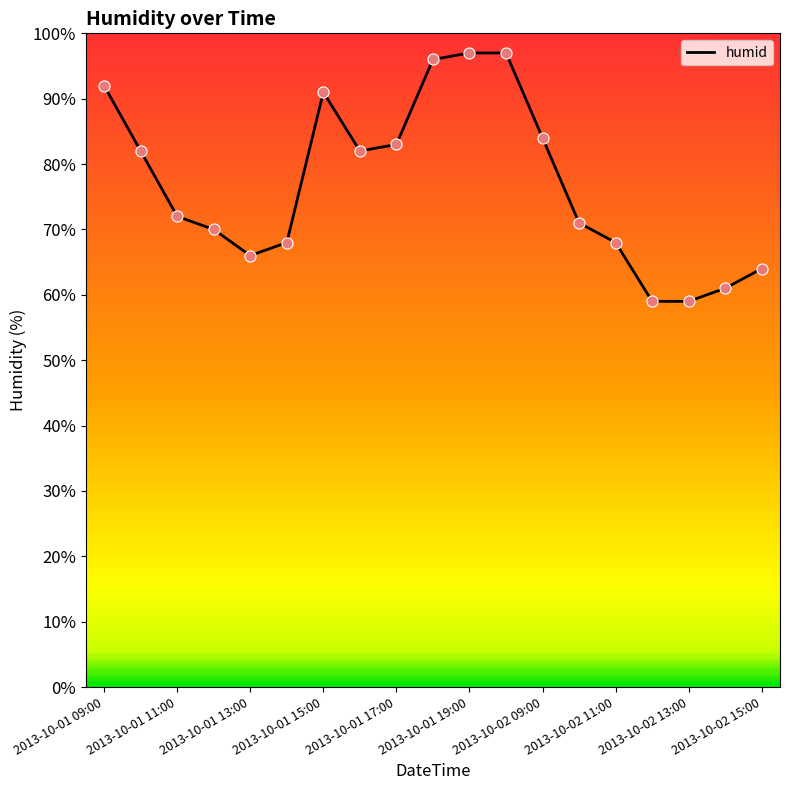

What is the minimum value shown in the chart?

59